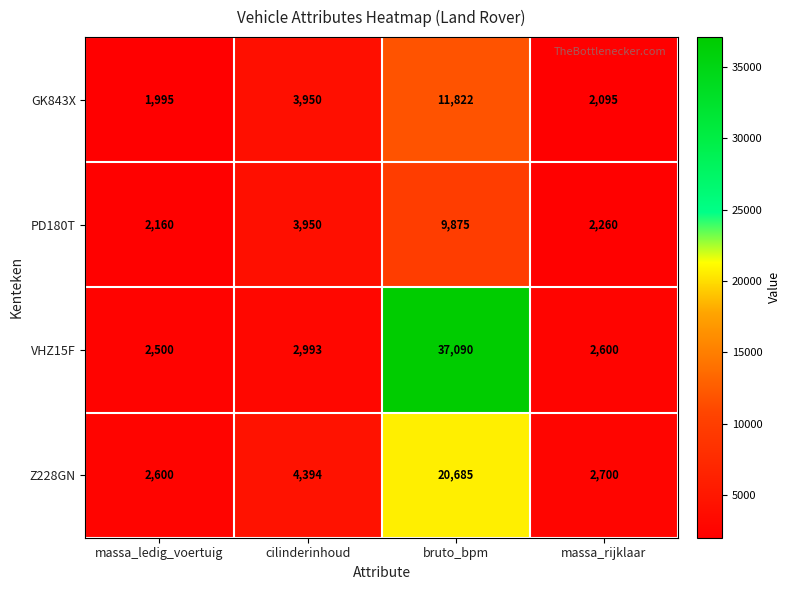

Between massa_ledig_voertuig and bruto_bpm, which series saw the biggest shift?

VHZ15F